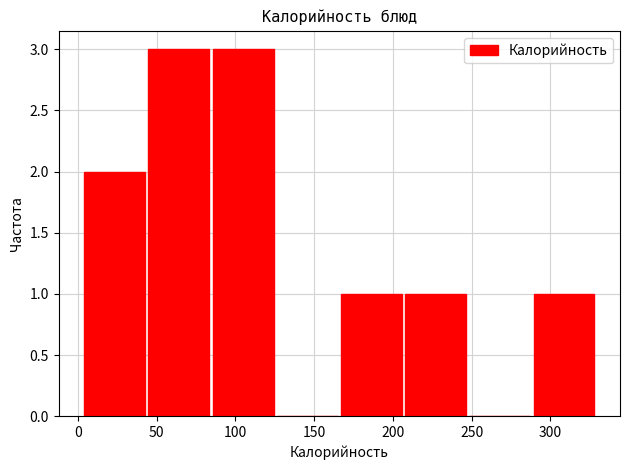

Reading left to right, list every bar in this chart as the range it spans on the x-axis followed by its height. Neither the bar edges nor the heights are printed on the chart, so give them approximately, as read against the axes.

5 to 45: 2
45 to 85: 3
85 to 125: 3
125 to 165: 0
165 to 205: 1
205 to 250: 1
250 to 290: 0
290 to 330: 1